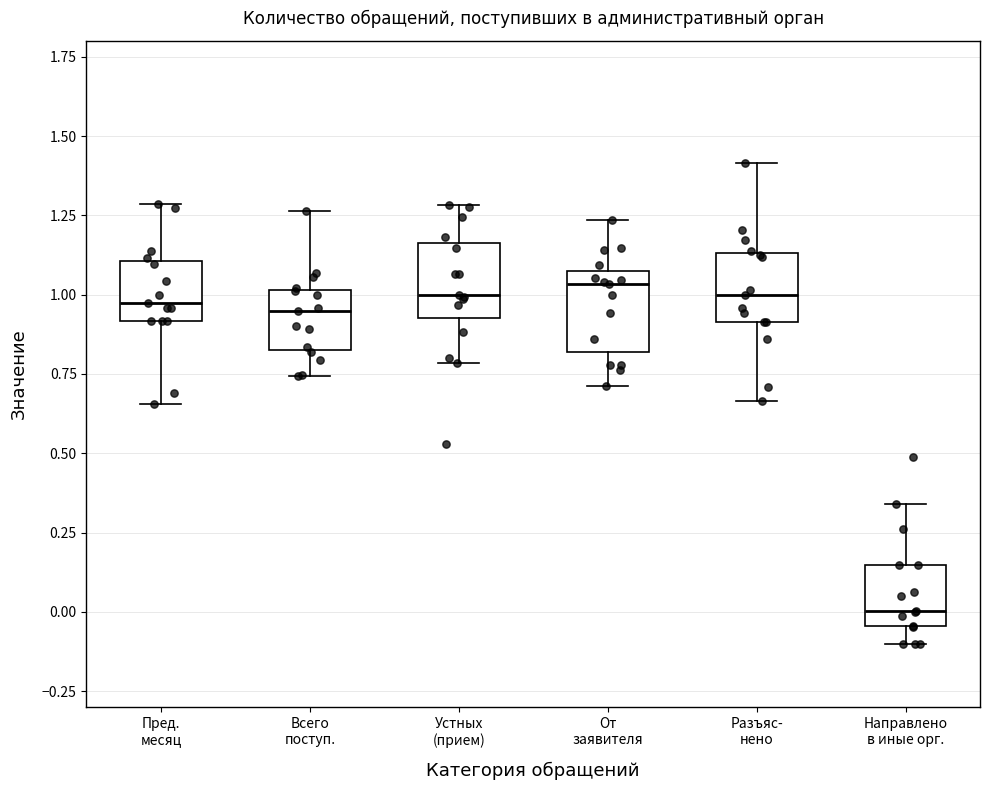

Reading left to right, read every box against the y-axis: the position of its median line, the range the box covers, and the ends of its whiskers. The values are not printed on the chart, so give them approximately, as read against the axis.

Пред. месяц: median 1.00, box 0.90 to 1.10, whiskers 0.65 to 1.30
Всего поступ.: median 0.95, box 0.85 to 1.00, whiskers 0.75 to 1.25
Устных (прием): median 1.00, box 0.95 to 1.15, whiskers 0.80 to 1.30
От заявителя: median 1.05 (just below the box's upper edge), box 0.80 to 1.05, whiskers 0.70 to 1.25
Разъяс- нено: median 1.00, box 0.90 to 1.15, whiskers 0.65 to 1.40
Направлено в иные орг.: median 0.00, box -0.05 to 0.15, whiskers -0.10 to 0.35